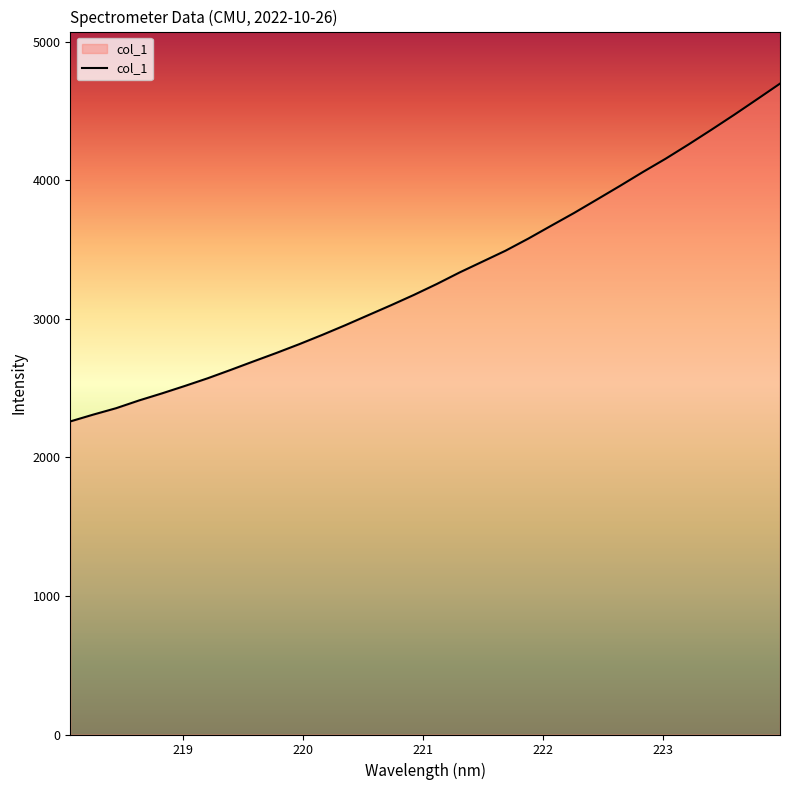

How many lines are shown in the chart?

1